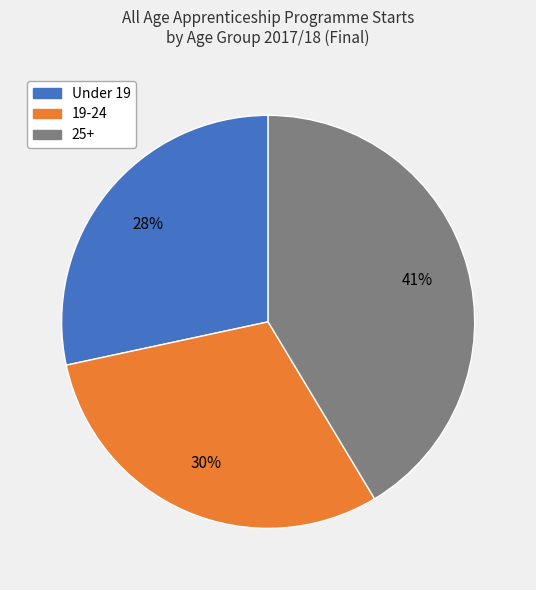

True or false: 25+ accounts for 31% of the total.

False